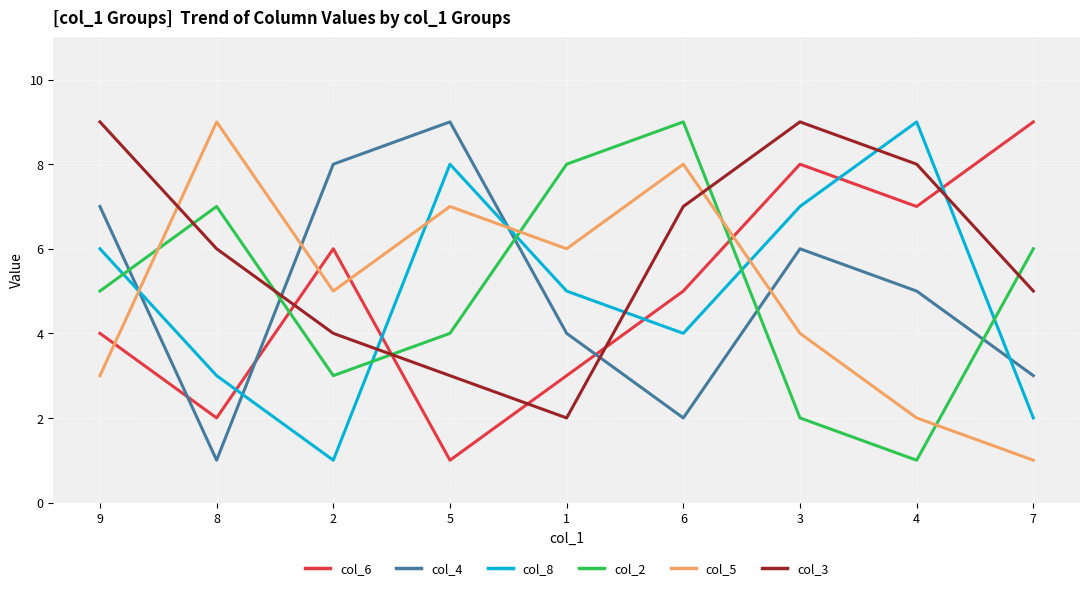

How many lines are shown in the chart?

6